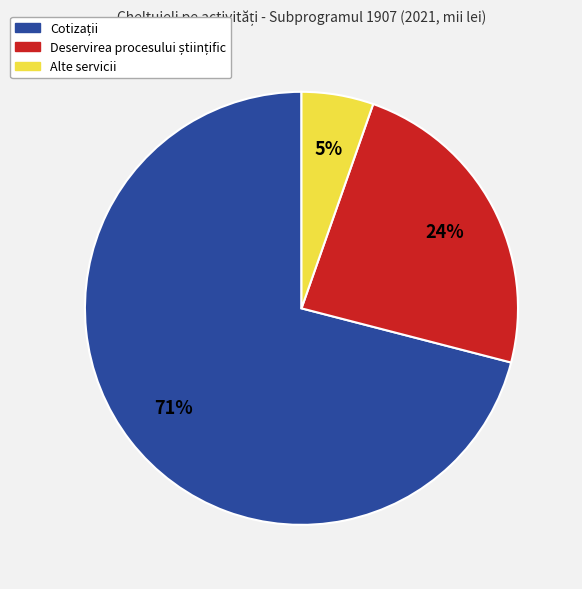

To the nearest percent, what is the difference between the largest and smallest slice percentages?

66%